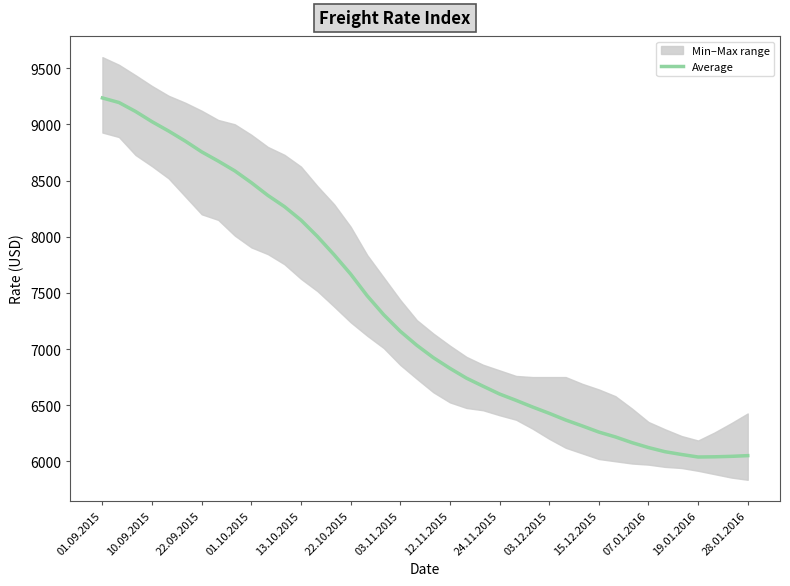

Reading left to right, what are all the values shown in this chart?

9236.4	9195.8	9116.4	9024.8	8941.8	8852.8	8756.2	8674.0	8587.0	8481.8	8368.2	8268.6	8148.4	8001.6	7839.8	7667.8	7474.6	7305.2	7158.0	7033.2	6923.0	6828.0	6740.4	6669.0	6599.2	6542.6	6483.2	6427.2	6367.4	6314.8	6260.2	6217.0	6166.2	6122.2	6085.2	6060.4	6038.0	6039.8	6043.8	6050.2